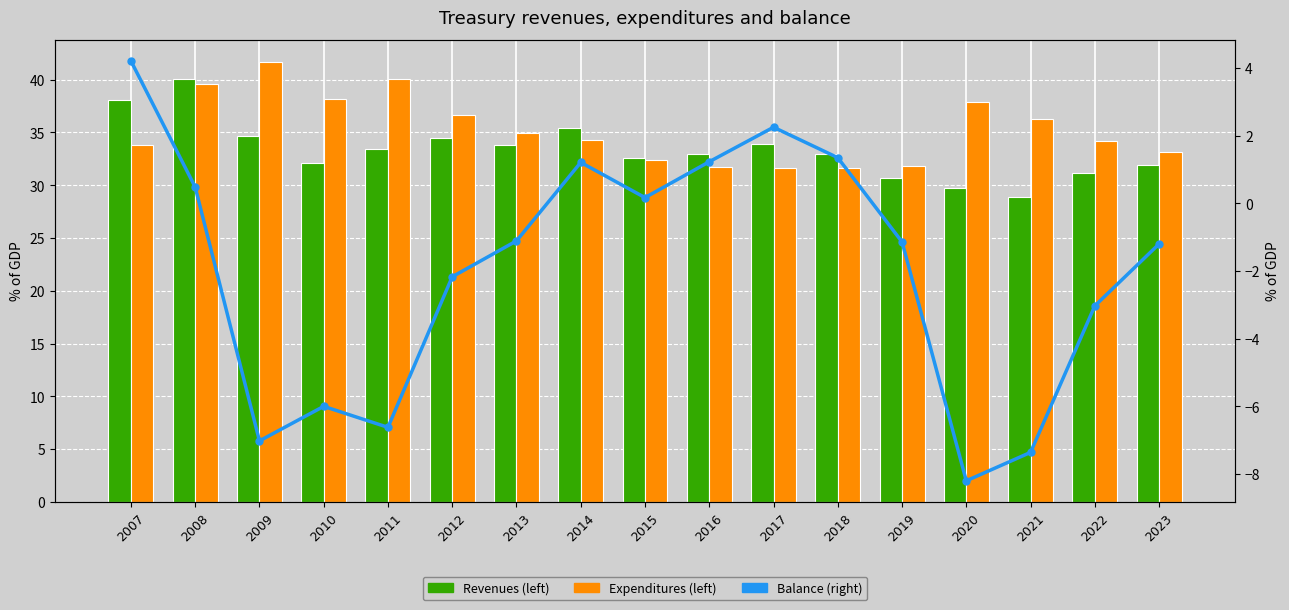

What is the value of the Balance (right) bar at the 2nd from the left?

0.5